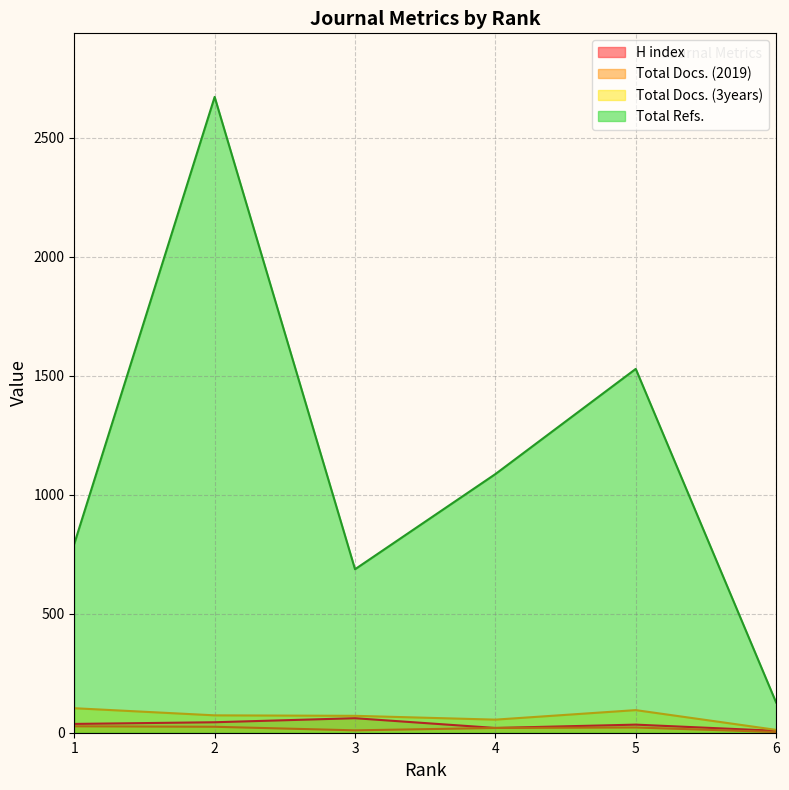

At which category does Total Docs. (2019) reach its first local valley?

3